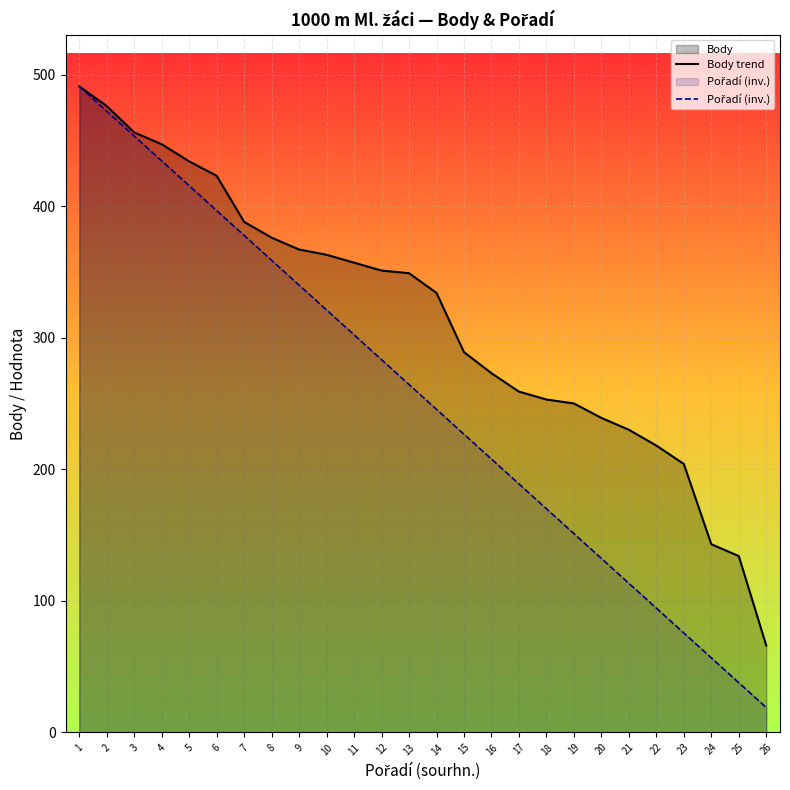

At how many categories does at least one series exceed 104?

25